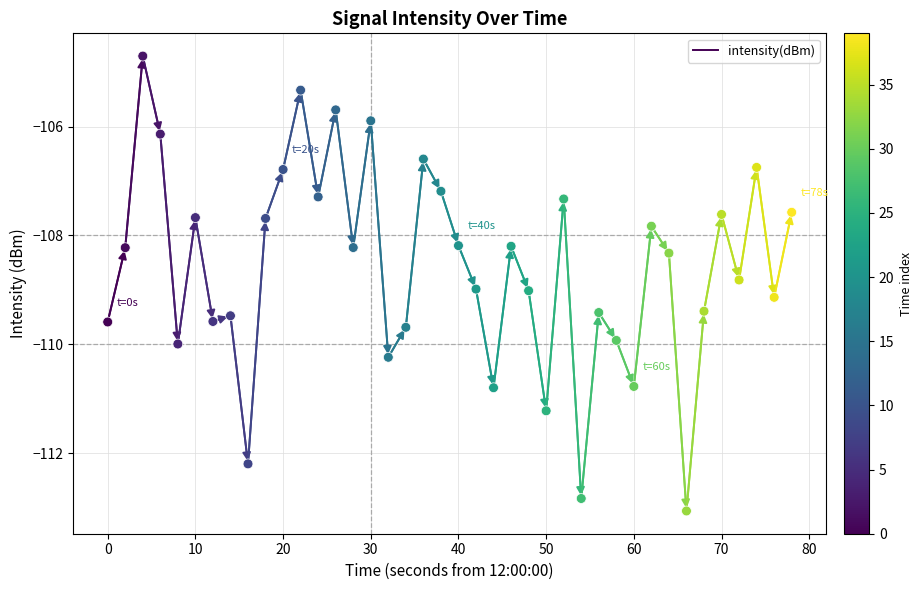

What is the range of X values (max minus min)?

78.0